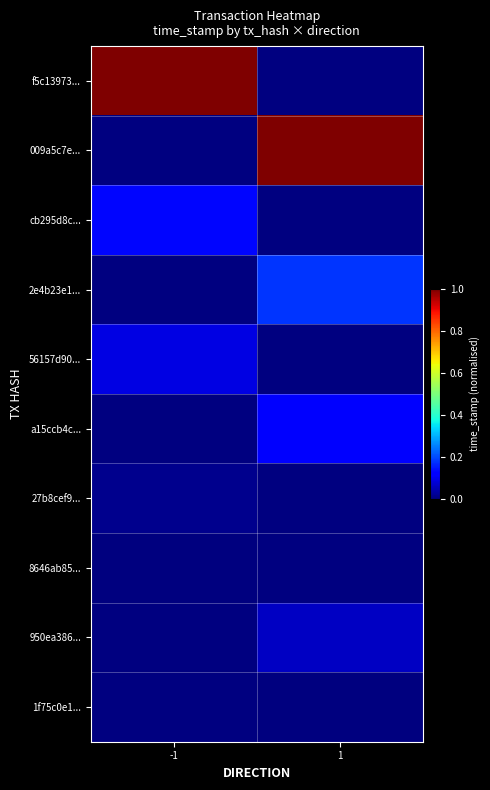

How many positive values does the 009a5c7e... series have?

1